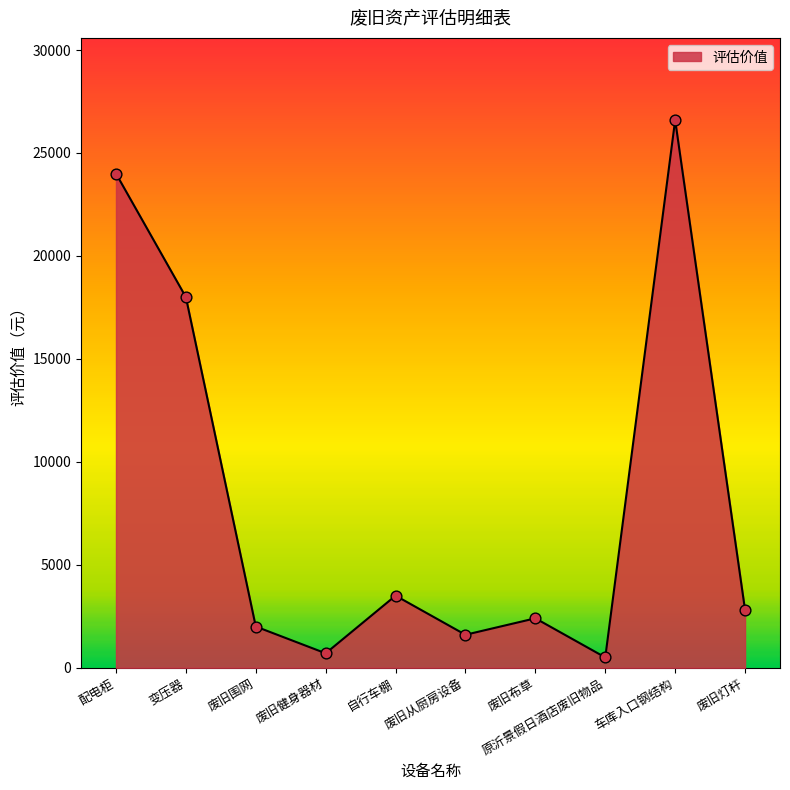

What is the change in value from 自行车棚 to 废旧灯杆?

-700